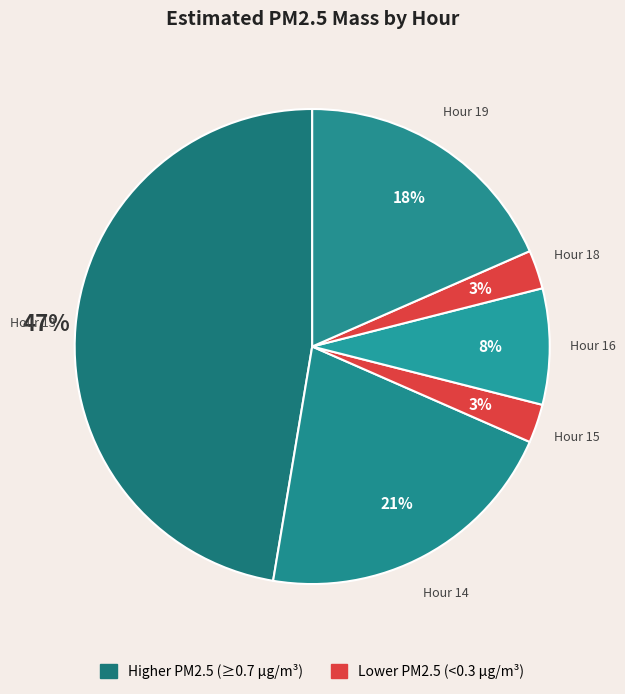

Rank the categories by value from highest to lowest.

Hour 13, Hour 14, Hour 19, Hour 16, Hour 15, Hour 18